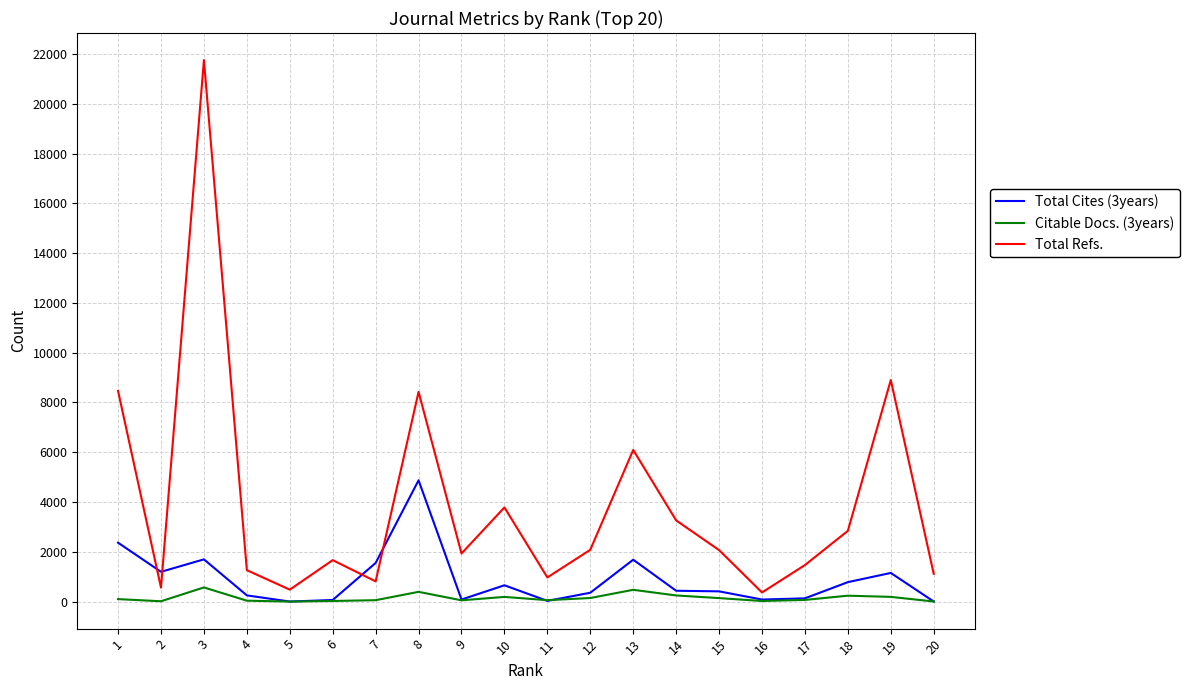

True or false: Total Cites (3years) and Total Refs. intersect in this chart.

True